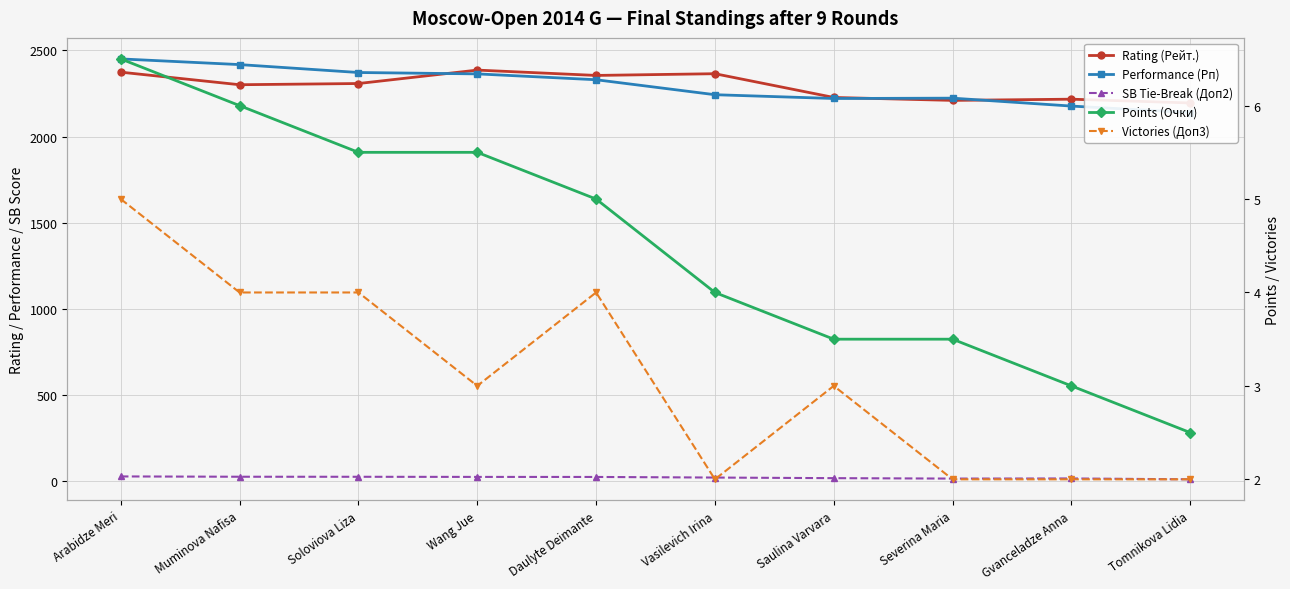

At which category does Victories (Доп3) reach its first local valley?

Wang Jue